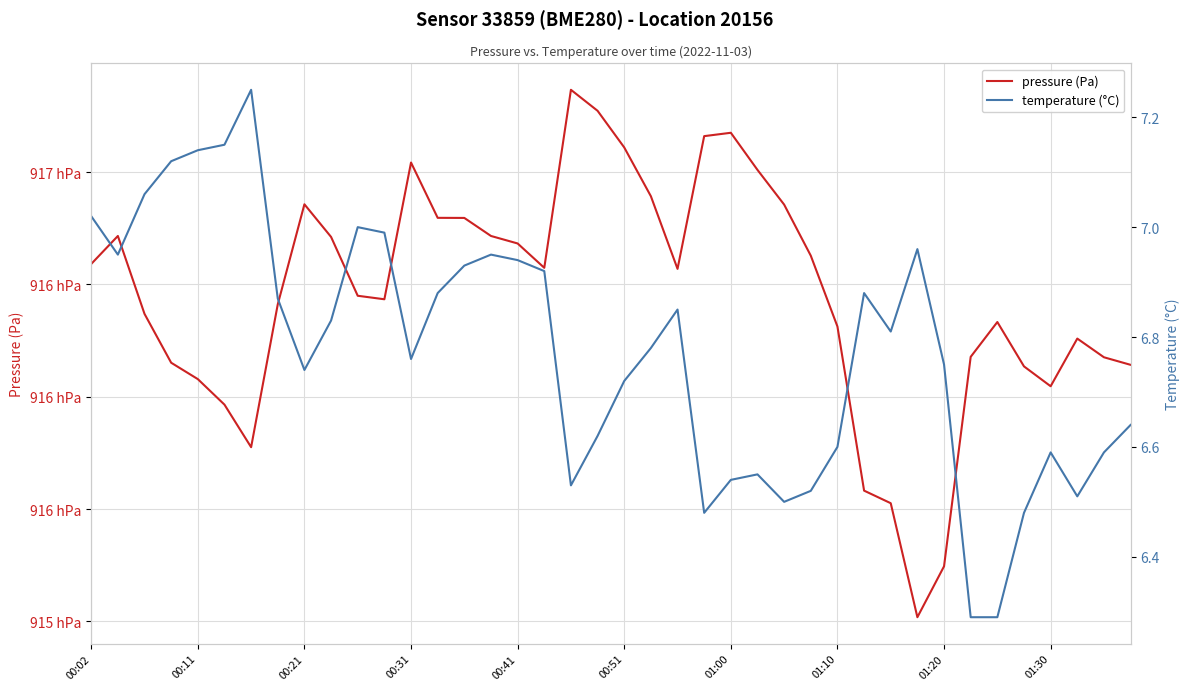

What is the value of the temperature (°C) point at the 17th from the left?

6.9